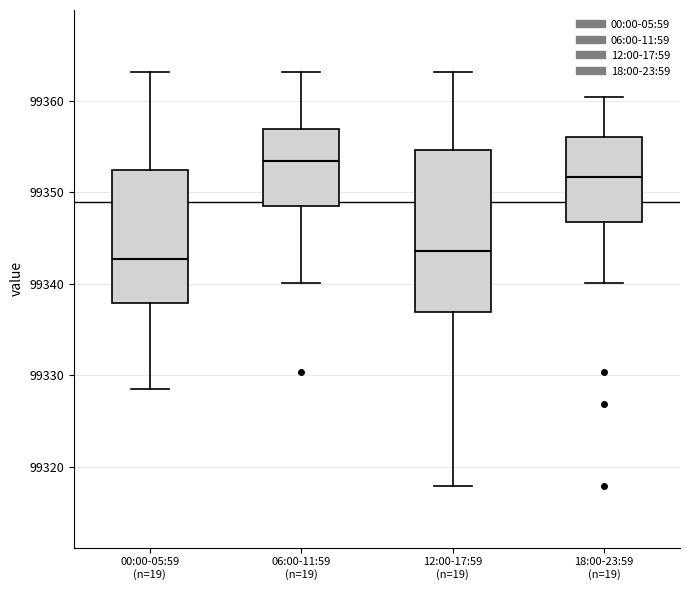

Comparing the boxes themselves (not the whiskers), which one is the tallest?

12:00-17:59 (n=19)